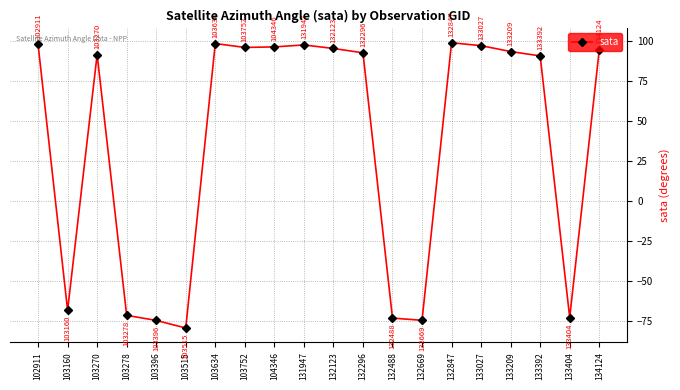

What is the difference between the maximum and second lowest values?

173.7